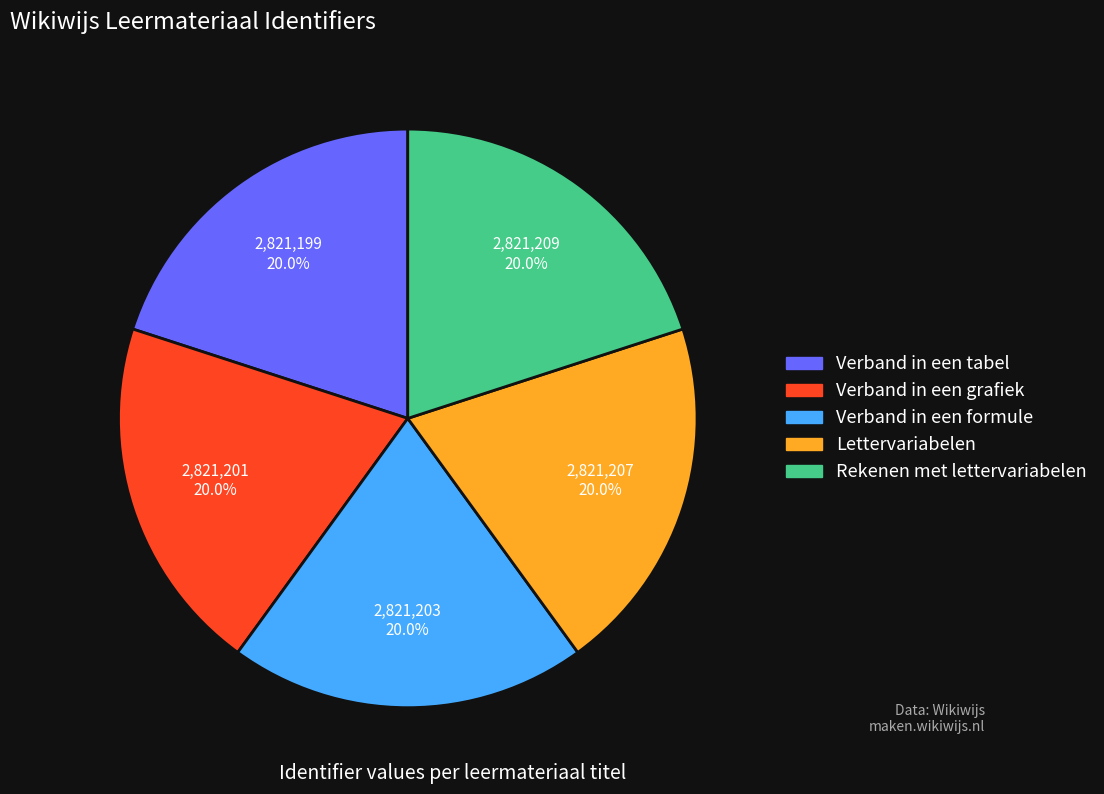

Does Rekenen met lettervariabelen represent more than half of the total?

No